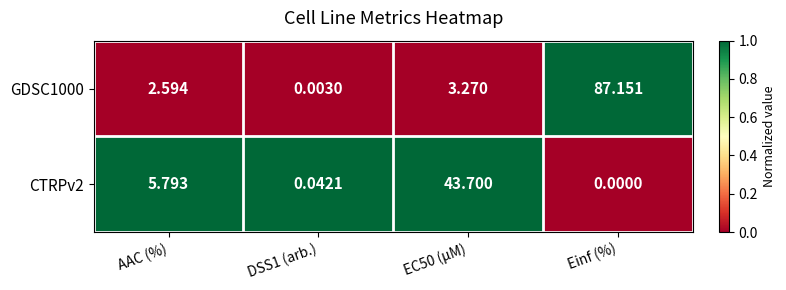

At which label does CTRPv2 reach its minimum?

Einf (%)